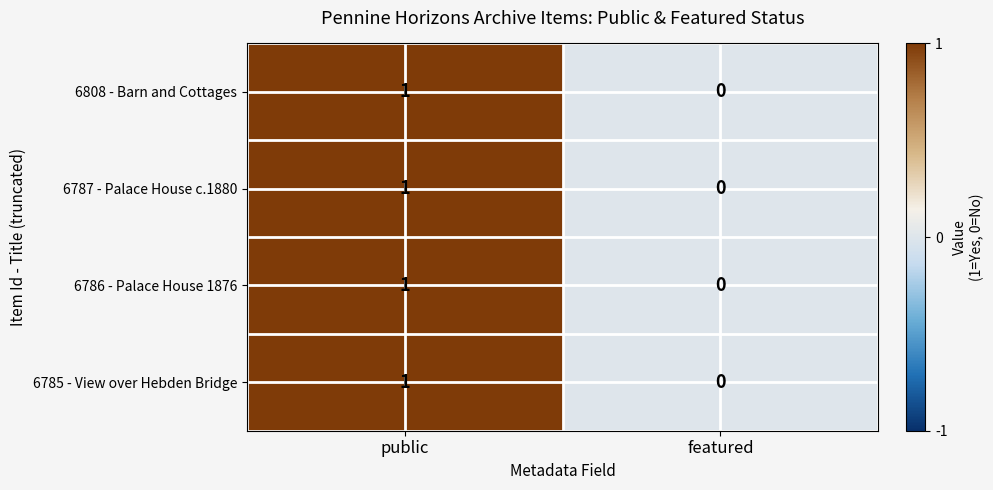

At which category is the sum across all series the highest?

public